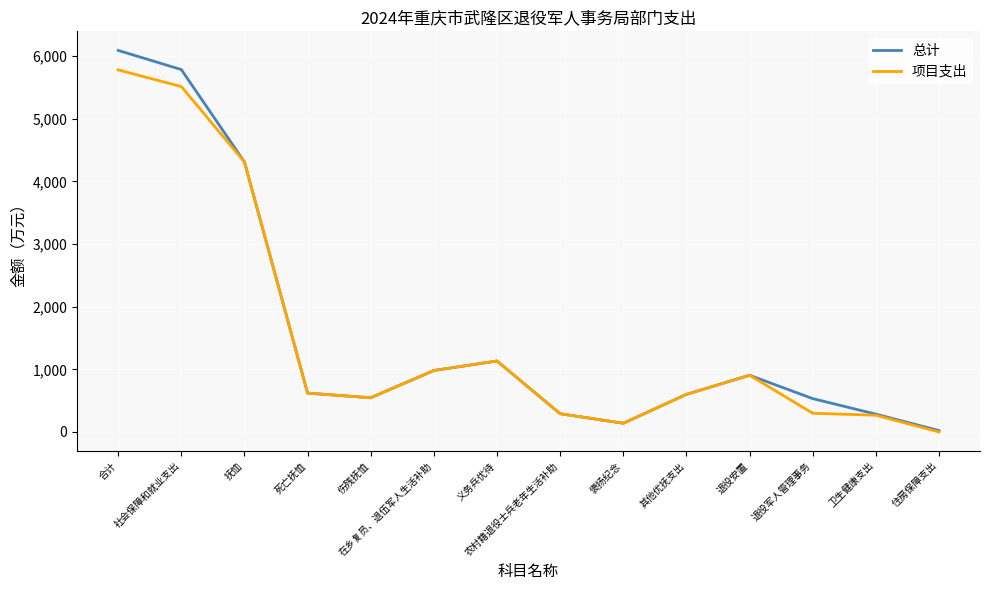

Is it true that 项目支出 equals 600.0 at 其他优抚支出?

True